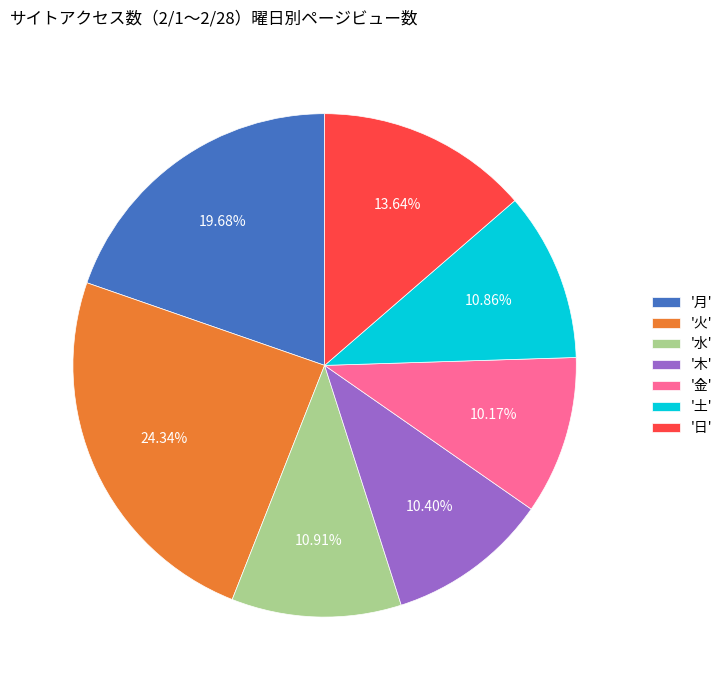

To the nearest percent, what is the average slice percentage?

14%